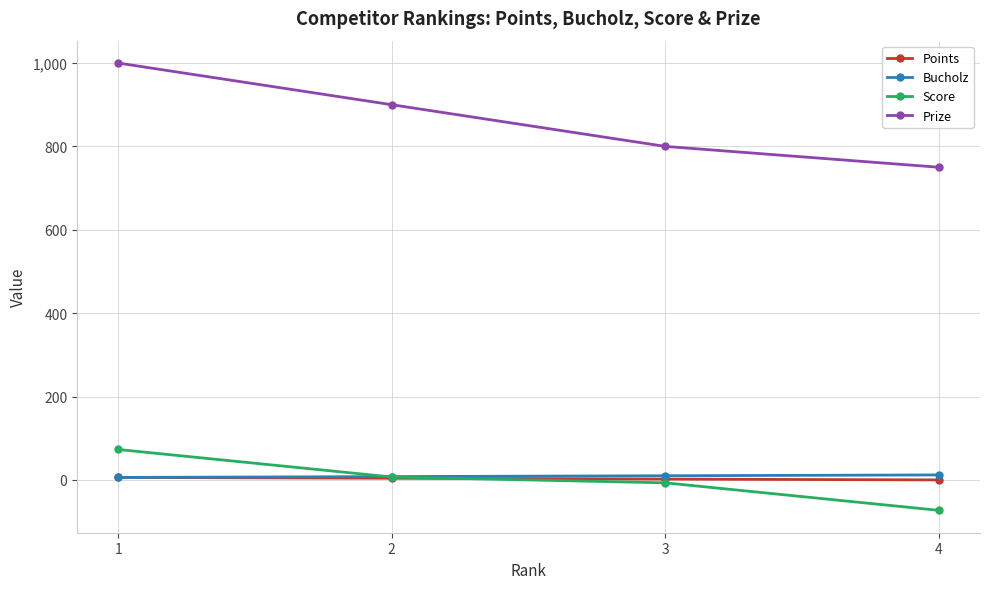

True or false: Score and Prize cross at least once.

False